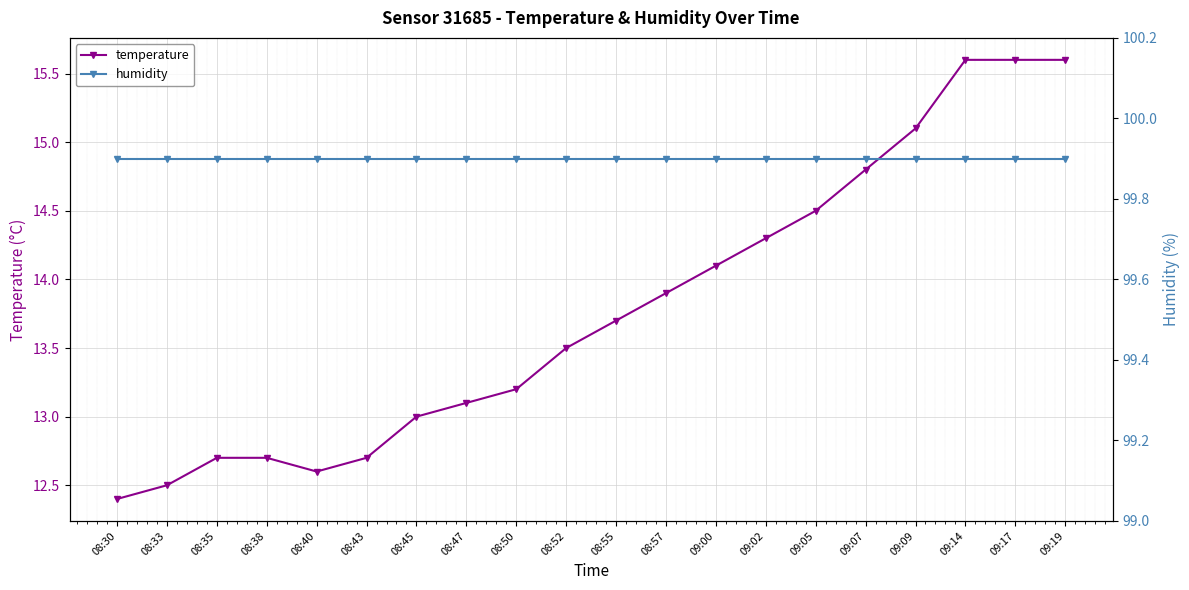

What is the label of the 7th point from the left?

08:45